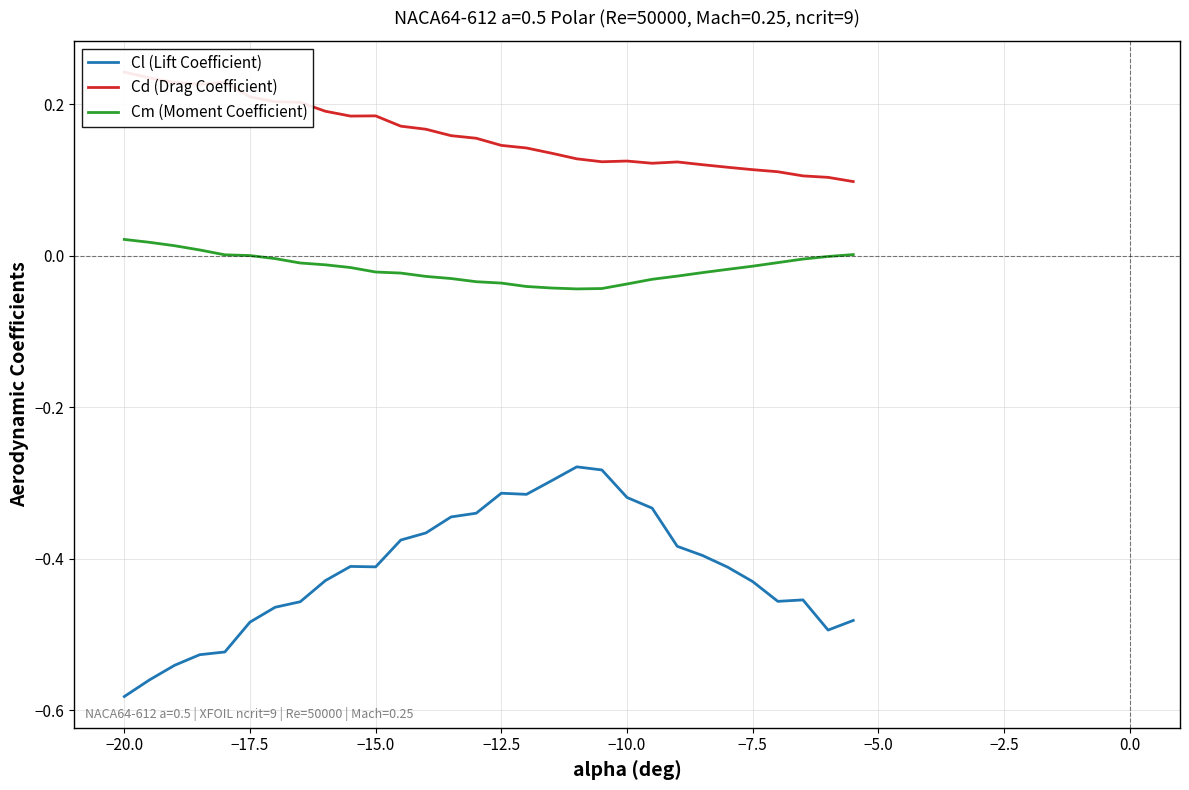

Is this an area chart (filled region under the line)?

No